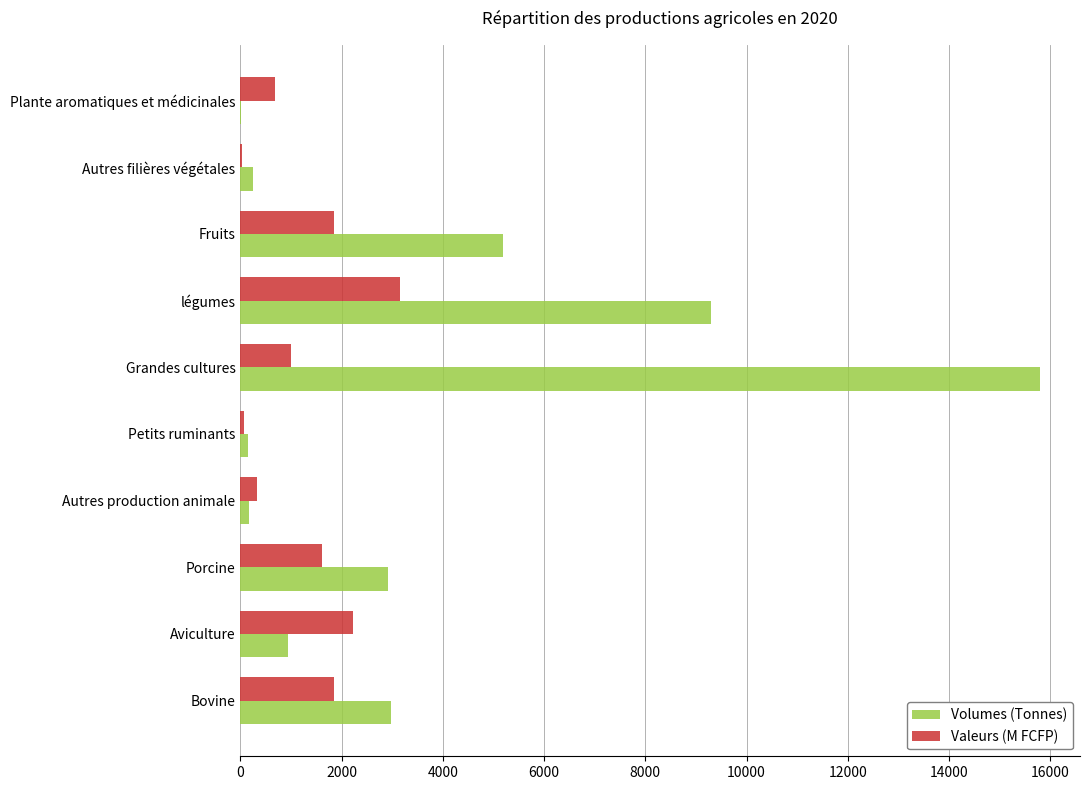

What is the sum of the Volumes (Tonnes) values at Fruits and Grandes cultures?

20974.2